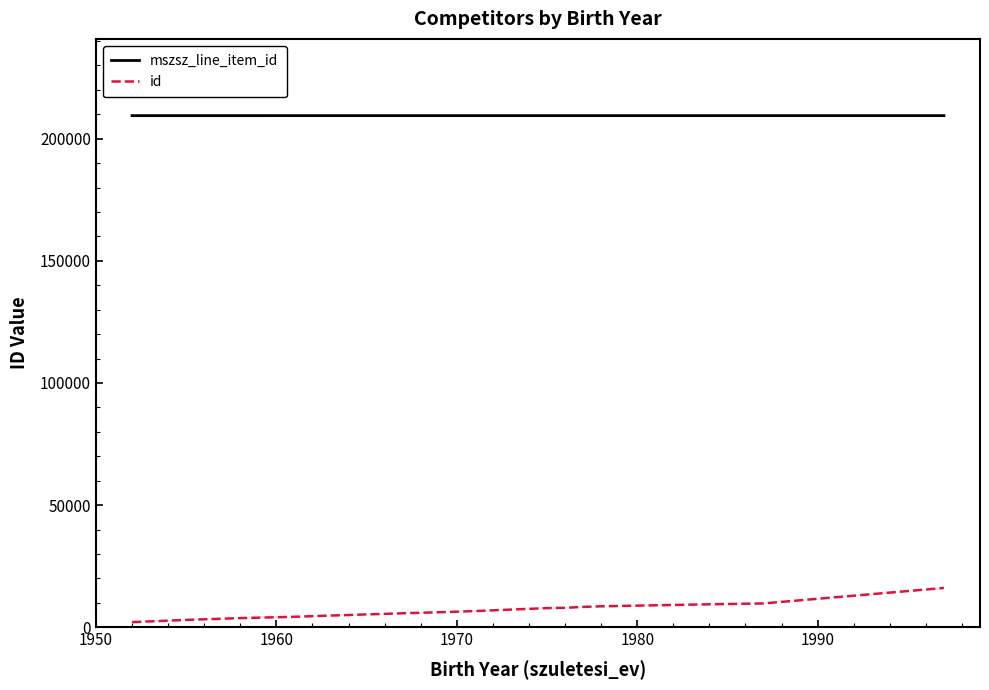

What are all the series names shown in the legend?

mszsz_line_item_id, id